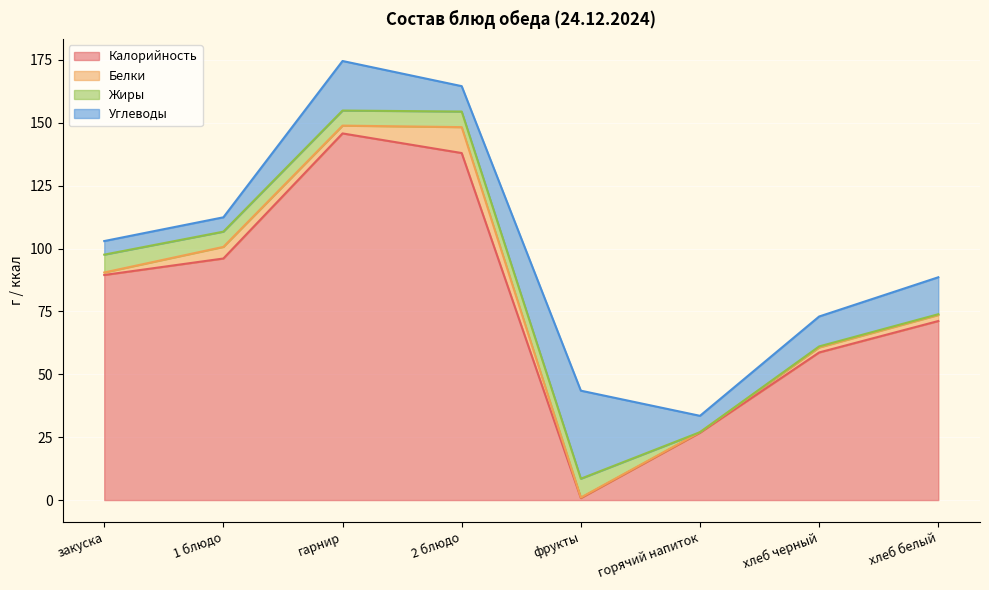

Which series has the largest range (max minus min)?

Калорийность